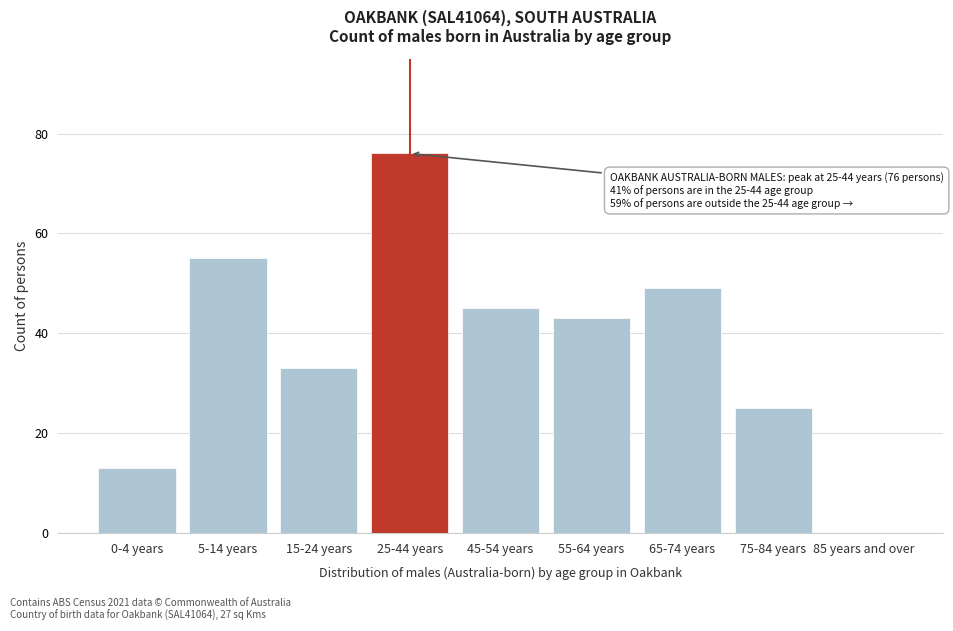

Reading left to right, what are all the values shown in this chart?

0-4 years=13	5-14 years=55	15-24 years=33	25-44 years=76	45-54 years=45	55-64 years=43	65-74 years=49	75-84 years=25	85 years and over=0